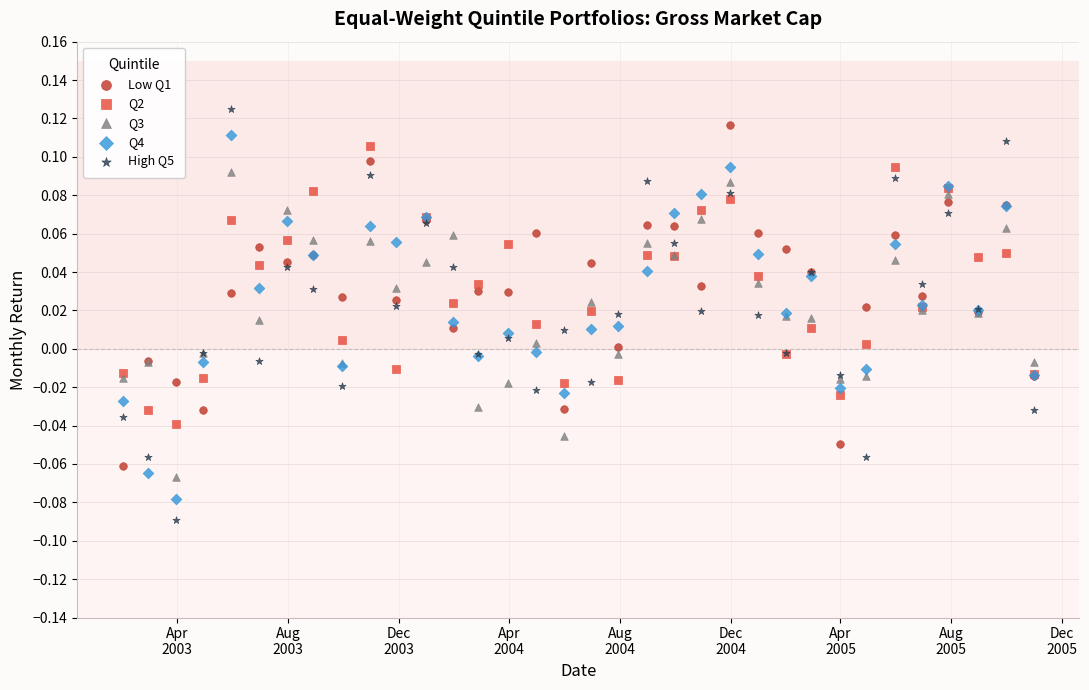

Which series has the widest spread of Y values?

High Q5